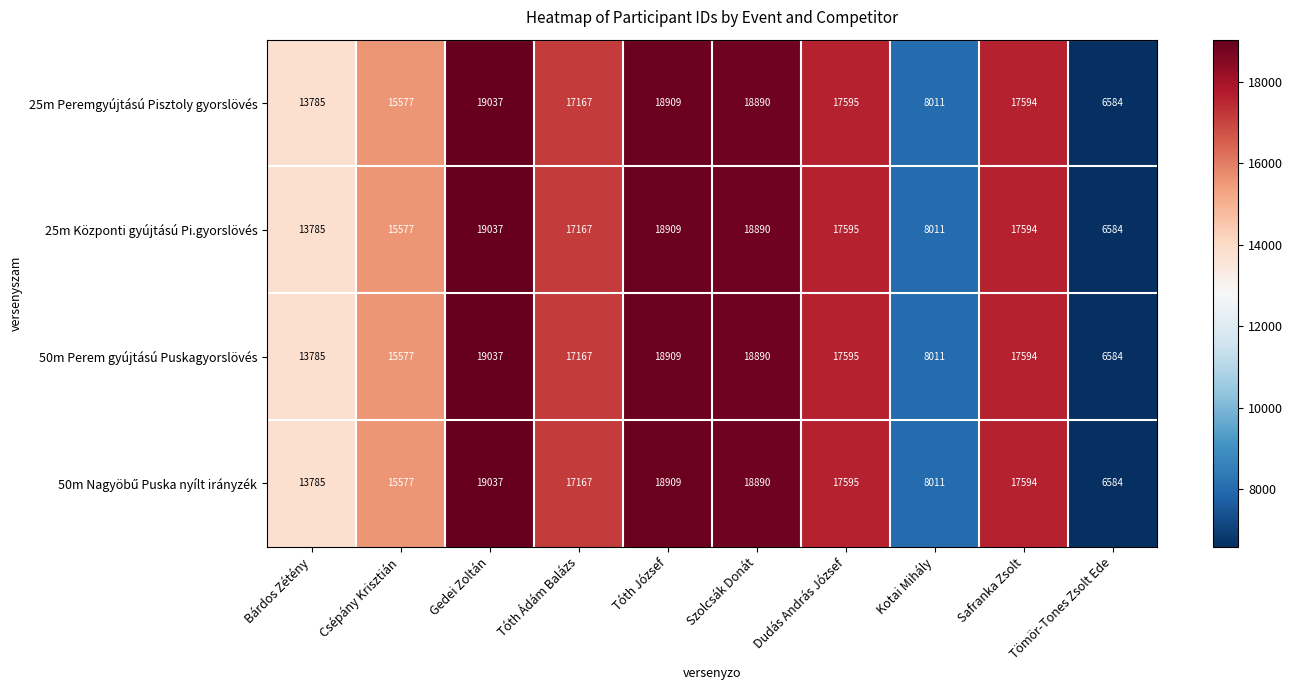

The value of 50m Perem gyújtású Puskagyorslövés at Tömör-Tones Zsolt Ede is 4325. True or false?

False